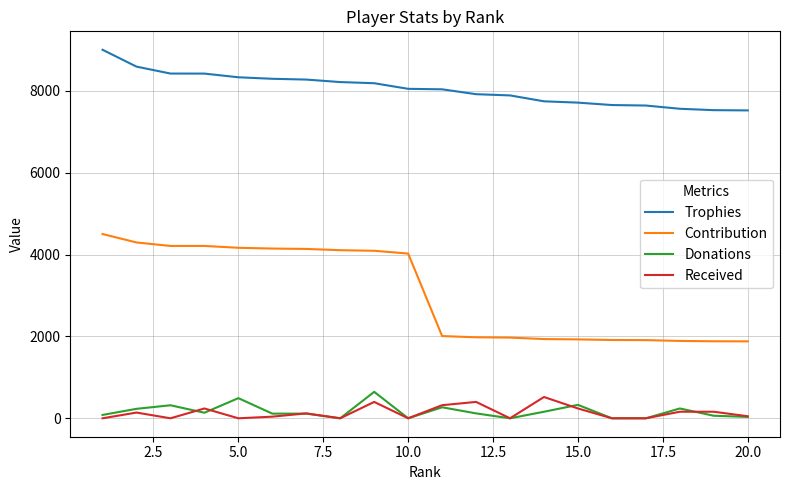

Which series has the widest spread of values?

Contribution